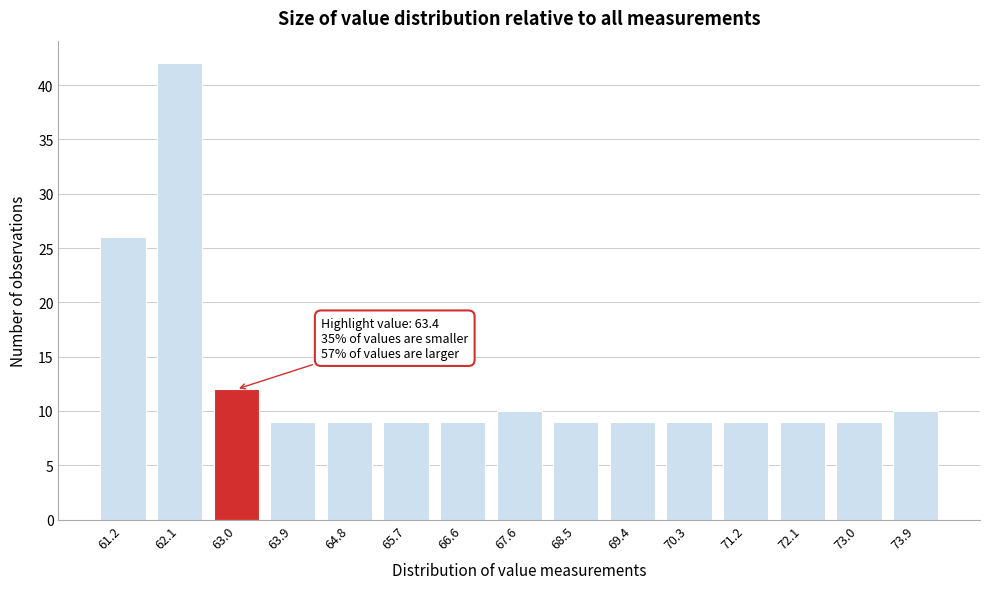

Reading left to right, extract all data points from this chart.

26	42	12	9	9	9	9	10	9	9	9	9	9	9	10